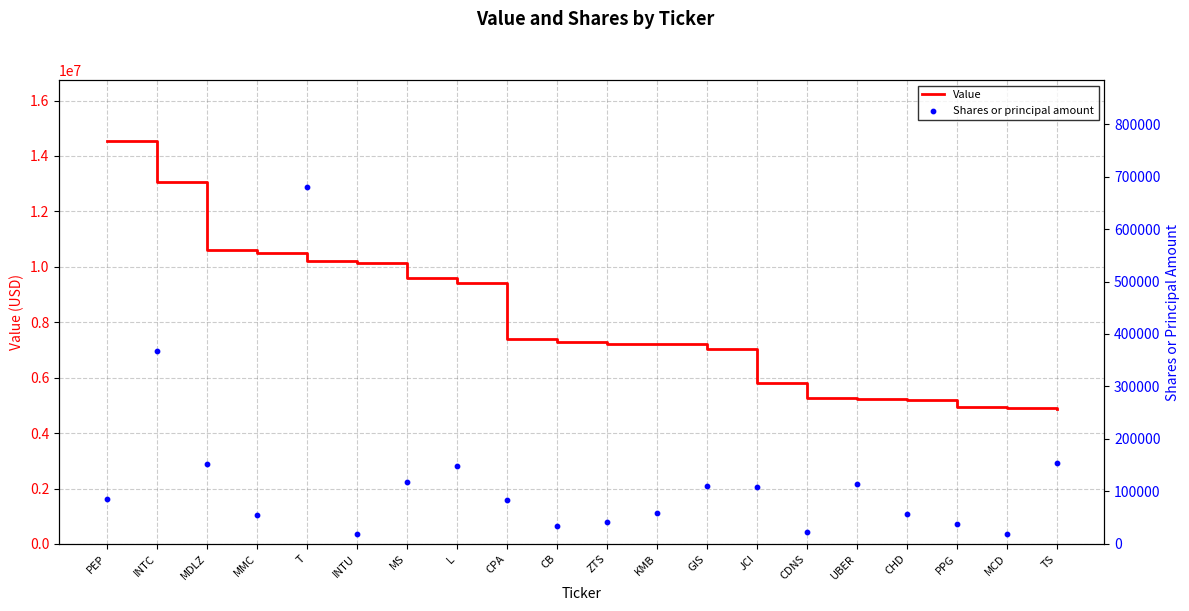

What is the total value across all series at CDNS?

5284132